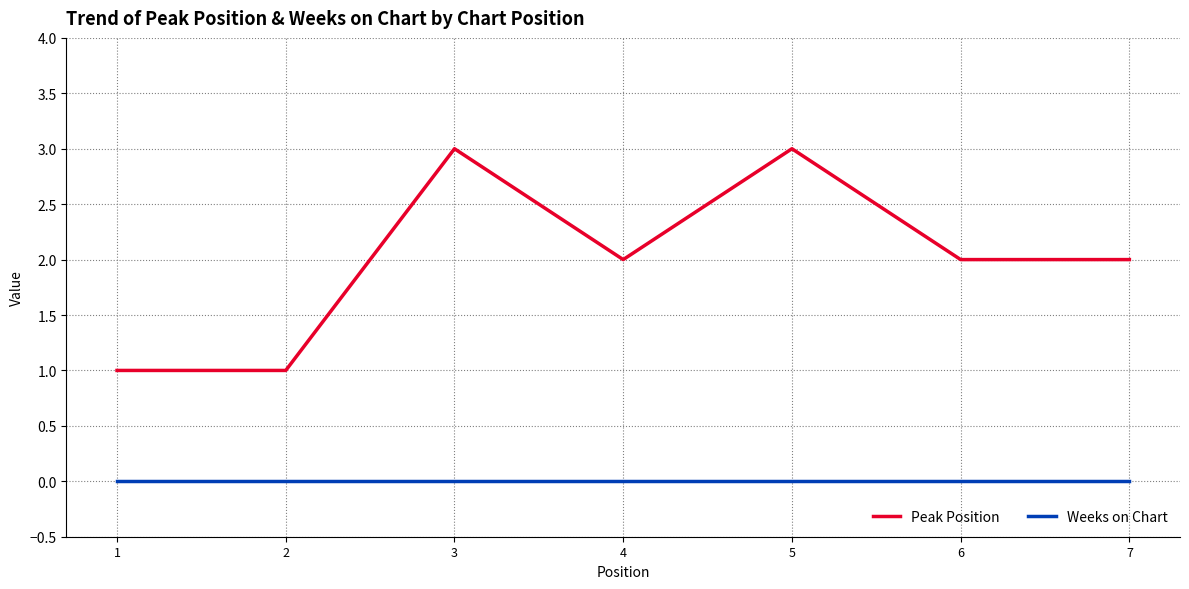

True or false: Peak Position and Weeks on Chart intersect in this chart.

False